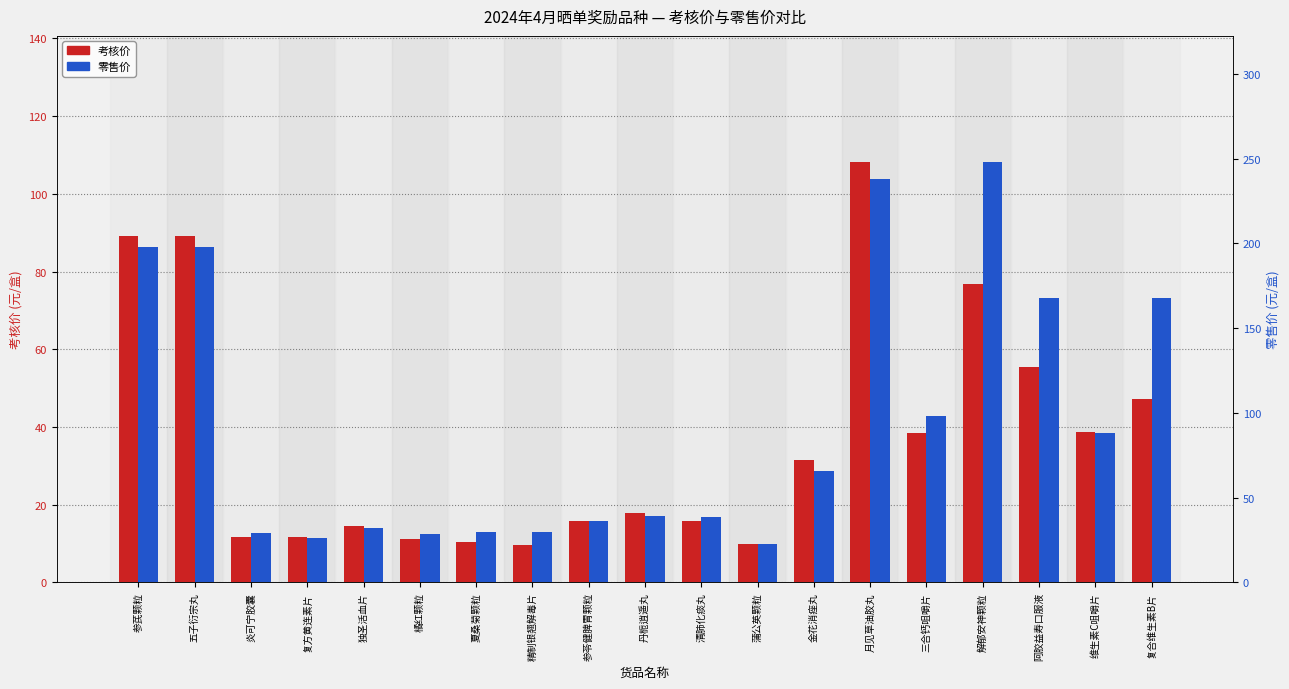

What are all the series names shown in the legend?

考核价, 零售价